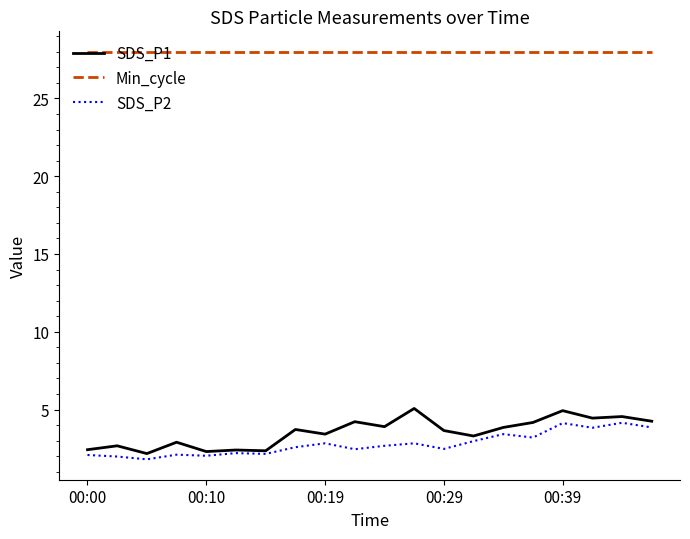

What is the maximum value shown in the chart?

28.0